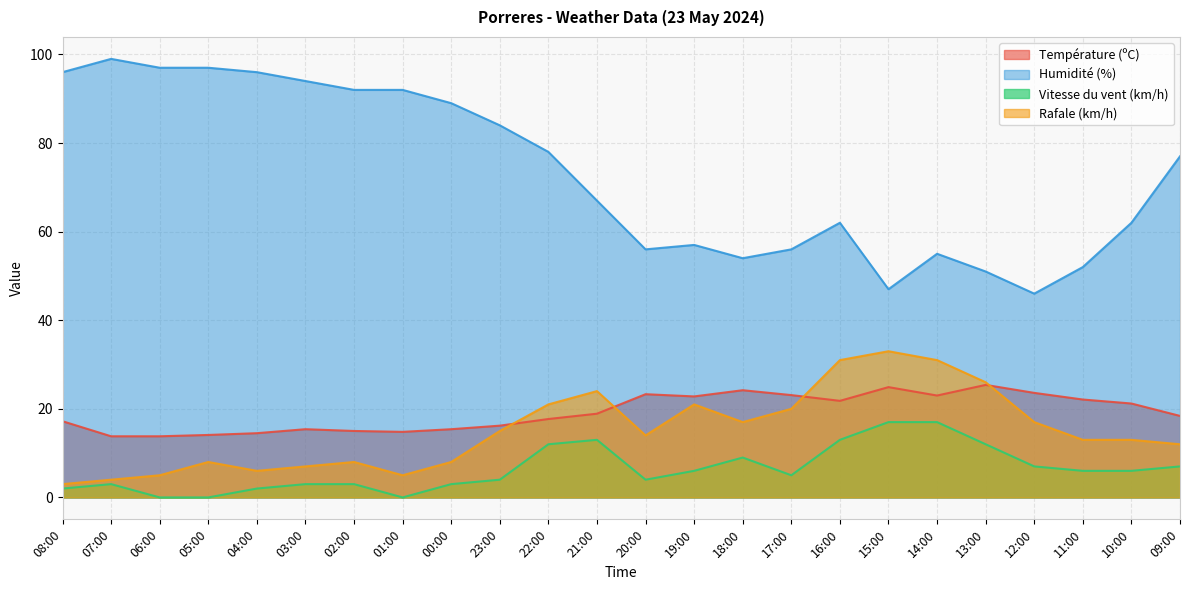

Reading left to right, what are all the values shown in this chart?

Température (ºC): 17.2	13.8	13.8	14.1	14.5	15.4	15.0	14.8	15.4	16.2	17.7	18.9	23.3	22.8	24.2	23.1	21.8	24.9	23.0	25.4	23.6	22.1	21.2	18.4
Humidité (%): 96.0	99.0	97.0	97.0	96.0	94.0	92.0	92.0	89.0	84.0	78.0	67.0	56.0	57.0	54.0	56.0	62.0	47.0	55.0	51.0	46.0	52.0	62.0	77.0
Vitesse du vent (km/h): 2.0	3.0	0.0	0.0	2.0	3.0	3.0	0.0	3.0	4.0	12.0	13.0	4.0	6.0	9.0	5.0	13.0	17.0	17.0	12.0	7.0	6.0	6.0	7.0
Rafale (km/h): 3.0	4.0	5.0	8.0	6.0	7.0	8.0	5.0	8.0	15.0	21.0	24.0	14.0	21.0	17.0	20.0	31.0	33.0	31.0	26.0	17.0	13.0	13.0	12.0